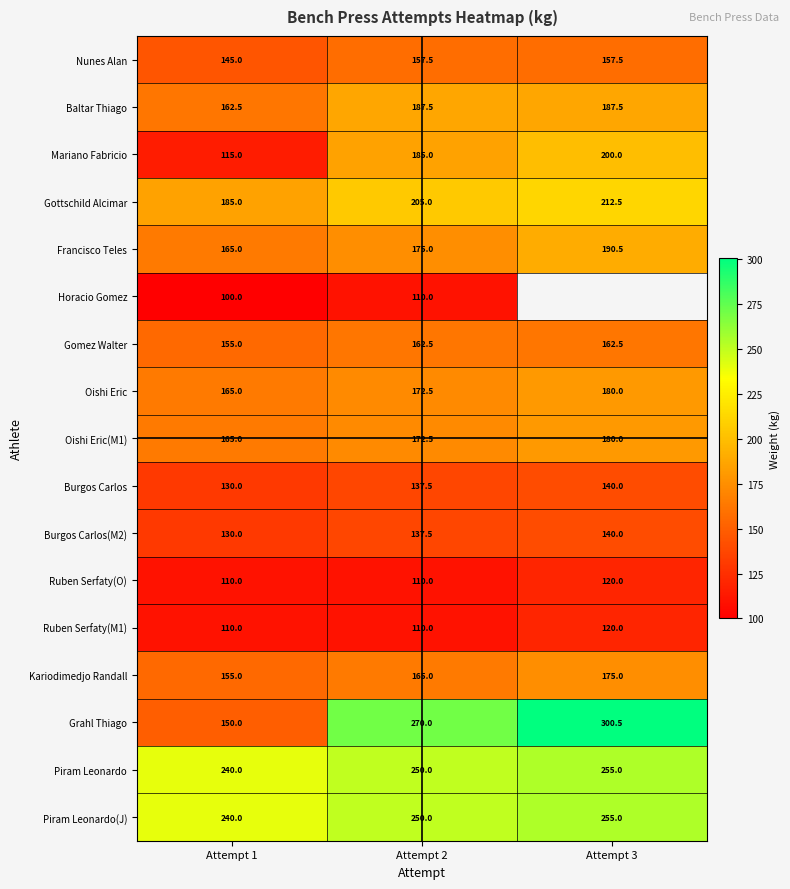

At which category does the chart reach its minimum across all series?

Attempt 1